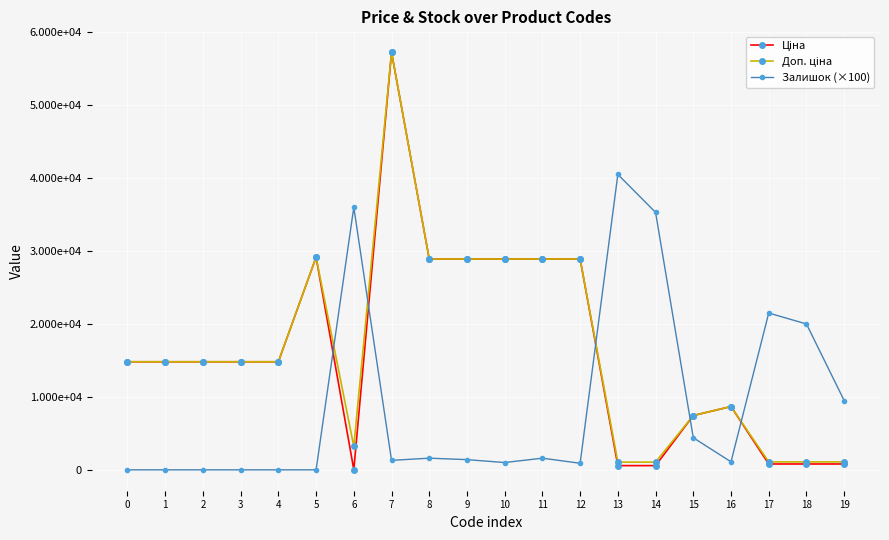

Does the chart have visible grid lines?

Yes